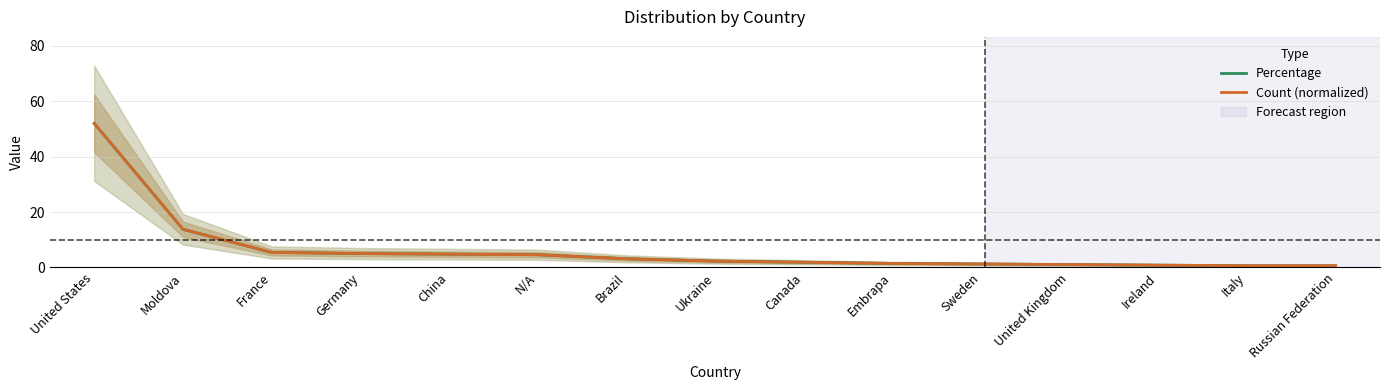

How many lines are shown in the chart?

2